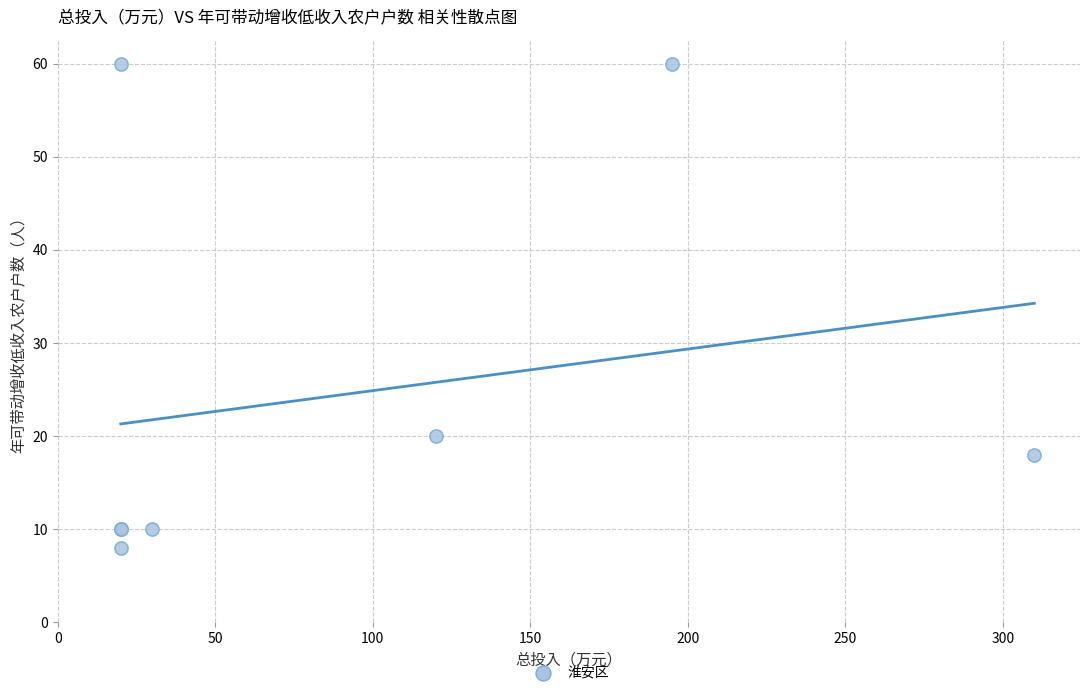

What Y value in the scatter plot is closest to 34?

20